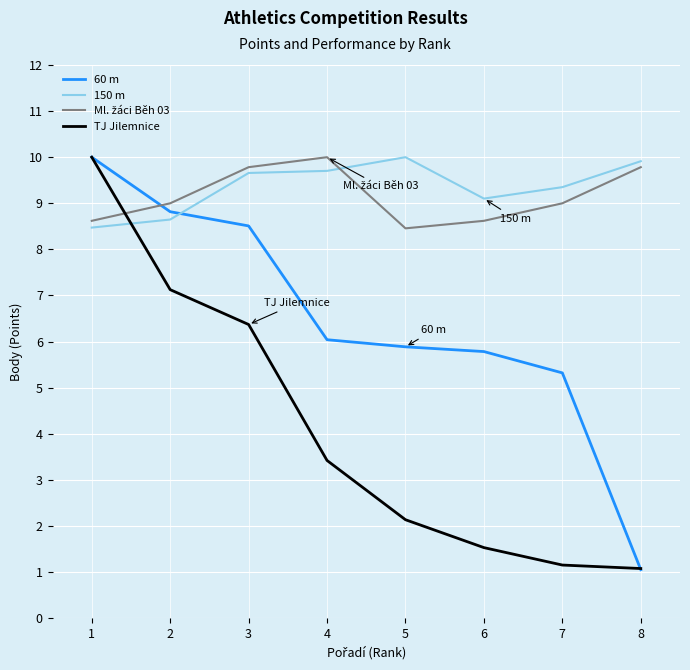

What is the minimum value shown in the chart?

1.1